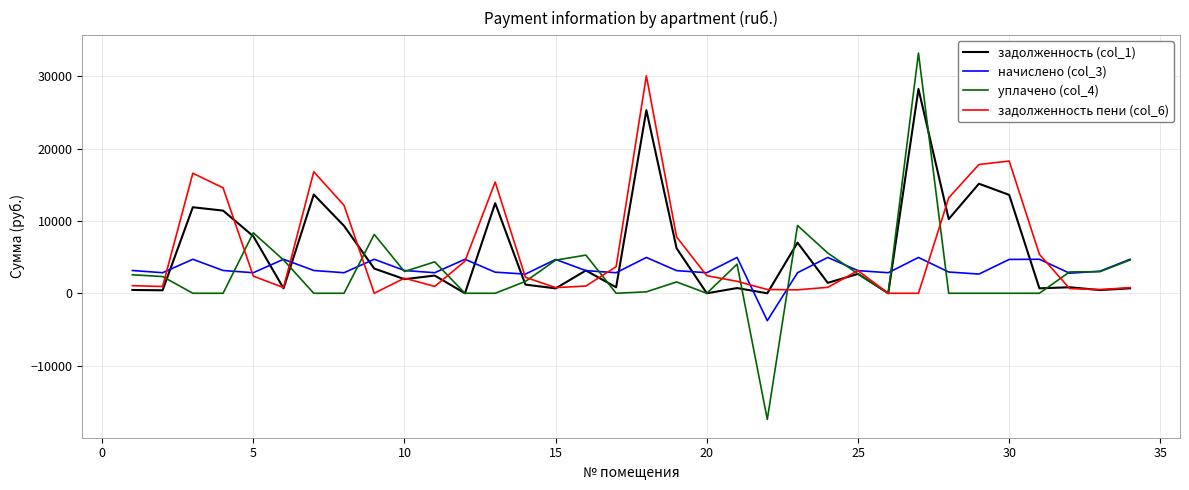

What is the maximum value for задолженность (col_1)?

28255.0